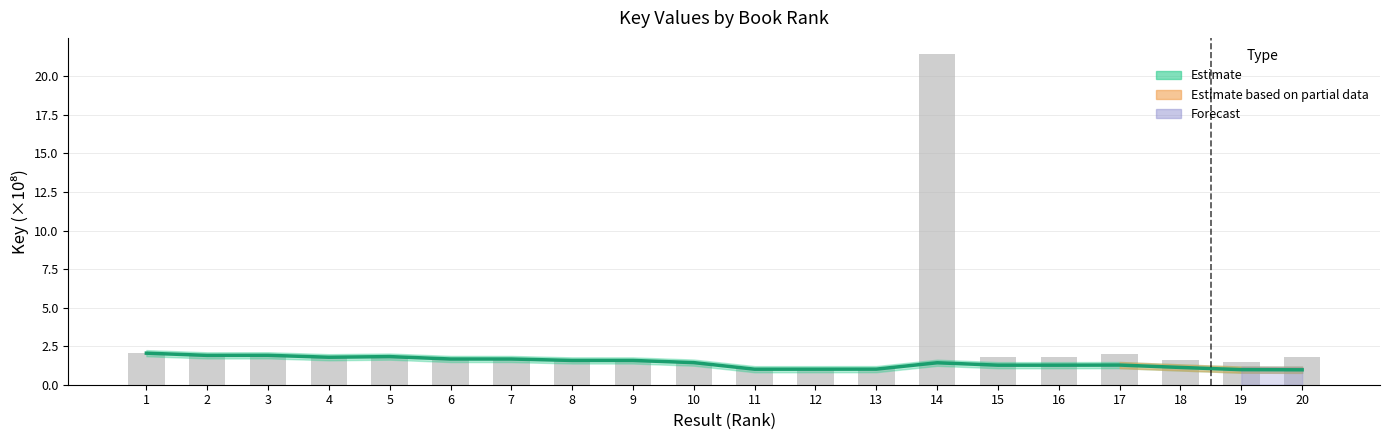

Which label corresponds to the largest value in the chart?

14